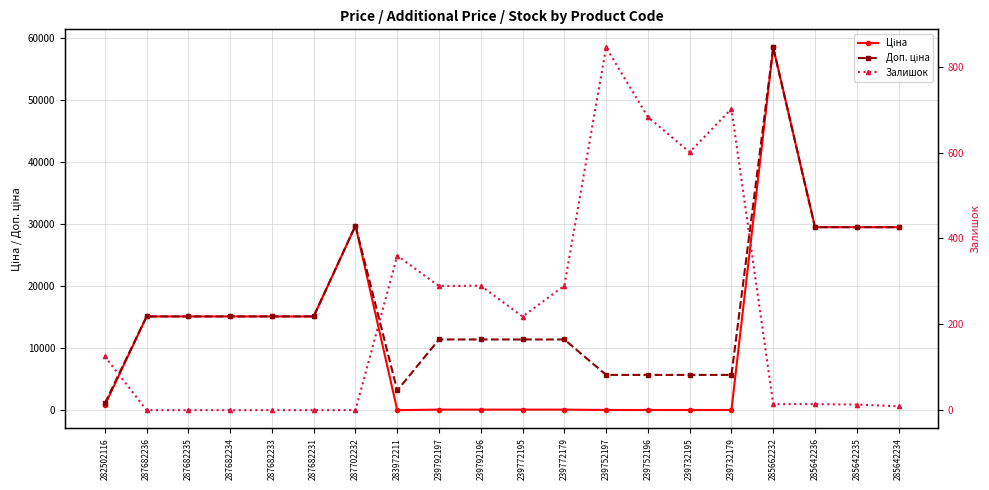

What is the total value across all series at 239752197?

6607.1